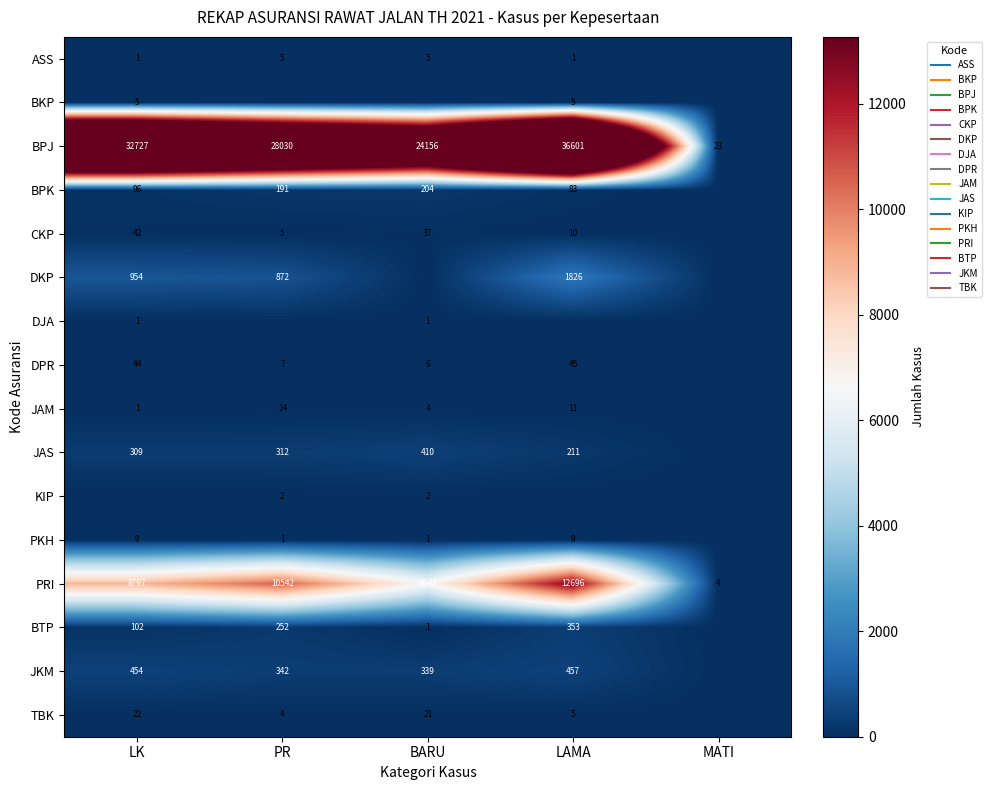

The value of DPR at LK is 44. True or false?

True